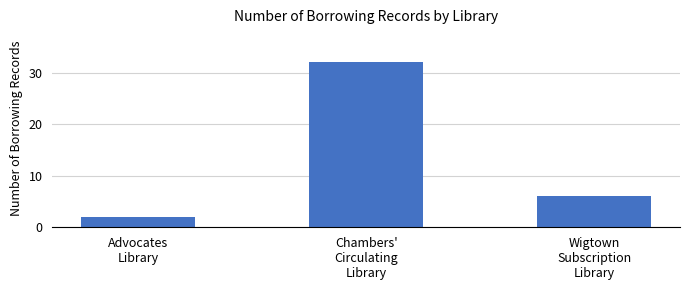

What is the difference between the second highest and minimum values?

4